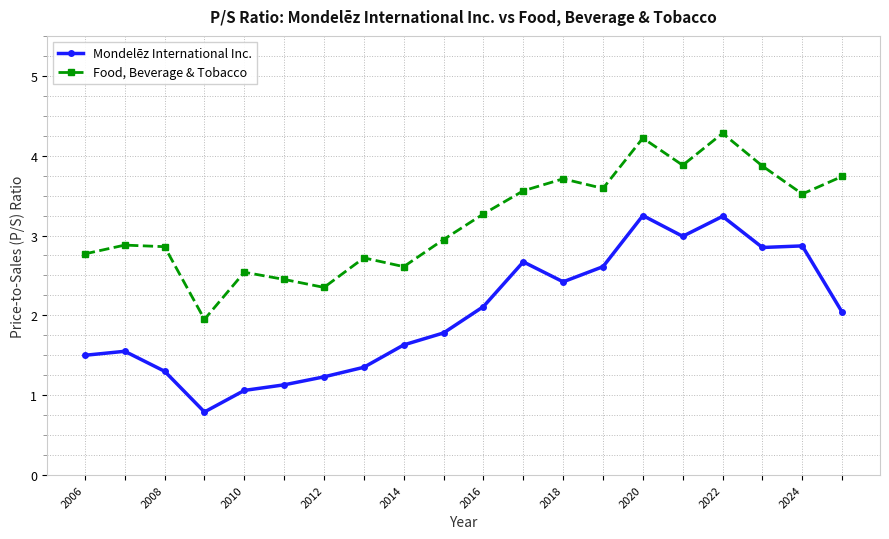

What is the value of the Mondelēz International Inc. point at the 19th from the left?

2.9